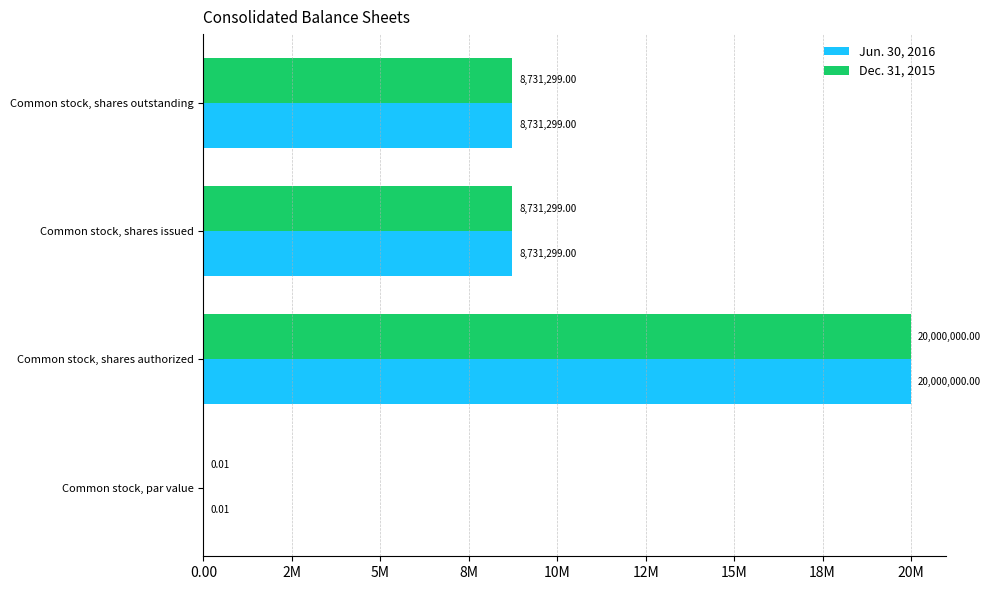

What are all the series names shown in the legend?

Jun. 30, 2016, Dec. 31, 2015